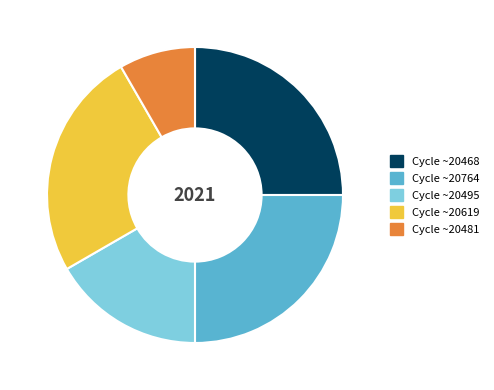

What is the smallest slice in the pie chart?

Cycle ~20481